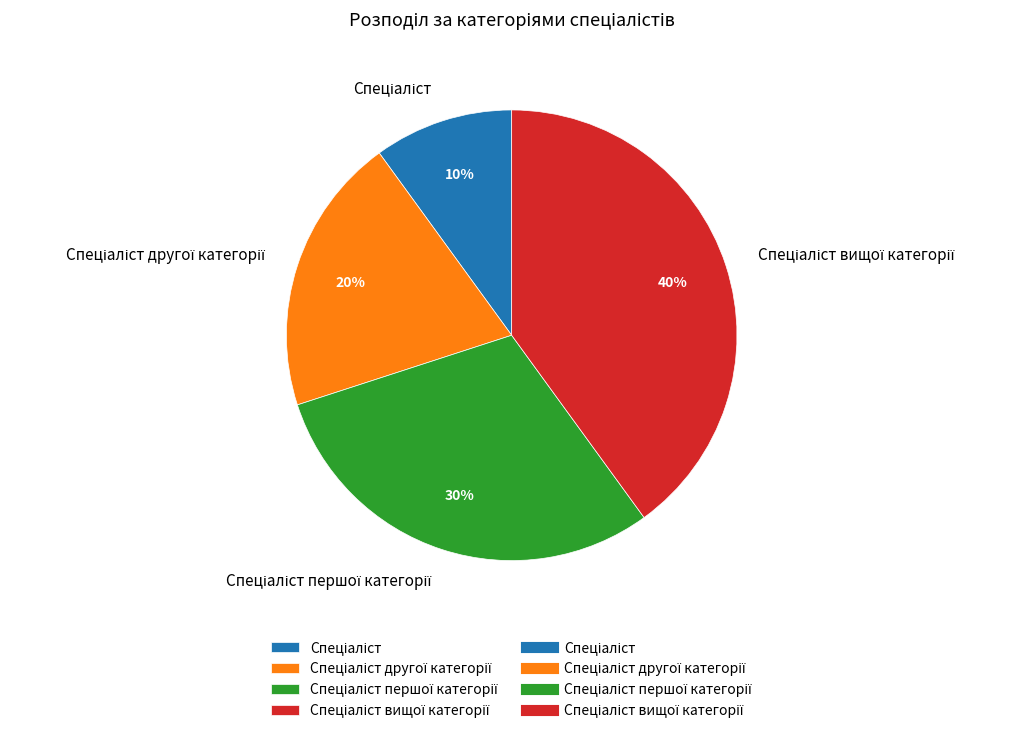

To the nearest percent, what is the difference between the largest and smallest slice percentages?

30%